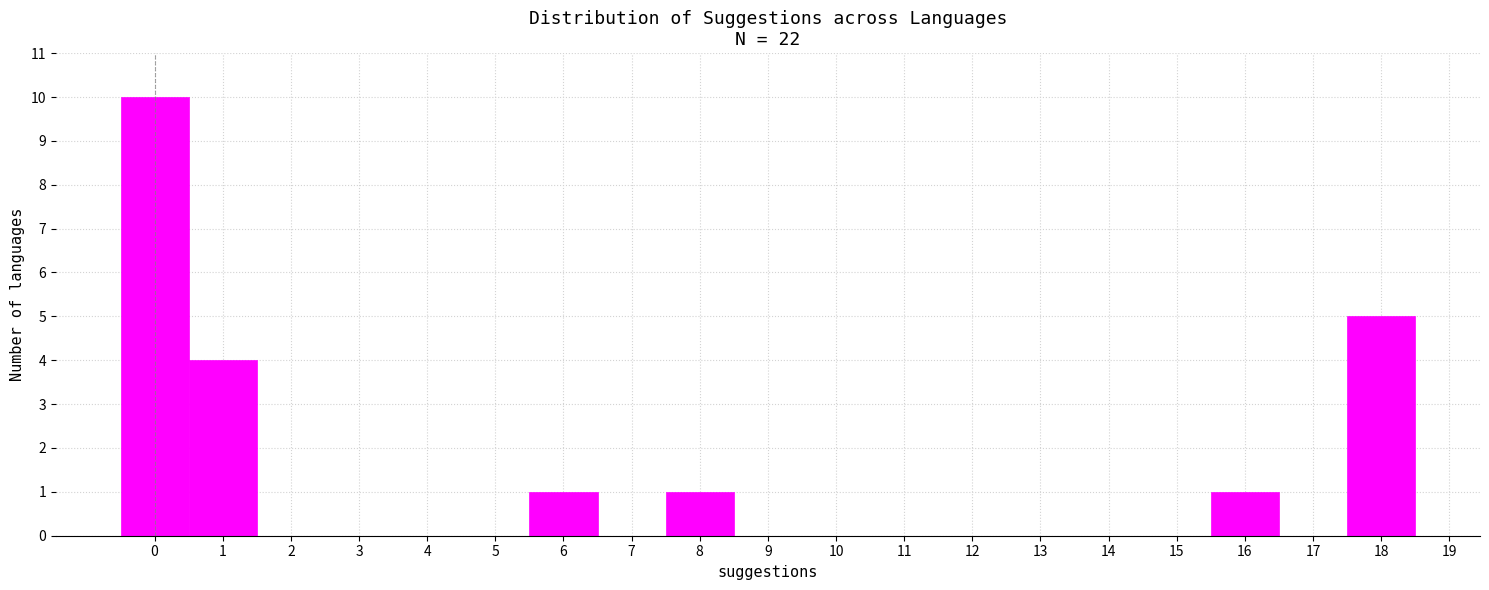

Reading left to right, list every bar in this chart as the range it spans on the x-axis followed by its height. The values are not printed on the chart, so give them approximately, as read against the axis.

-0.5 to 0.5: 10
0.5 to 1.5: 4
1.5 to 2.5: 0
2.5 to 3.5: 0
3.5 to 4.5: 0
4.5 to 5.5: 0
5.5 to 6.5: 1
6.5 to 7.5: 0
7.5 to 8.5: 1
8.5 to 9.5: 0
9.5 to 10.5: 0
10.5 to 11.5: 0
11.5 to 12.5: 0
12.5 to 13.5: 0
13.5 to 14.5: 0
14.5 to 15.5: 0
15.5 to 16.5: 1
16.5 to 17.5: 0
17.5 to 18.5: 5